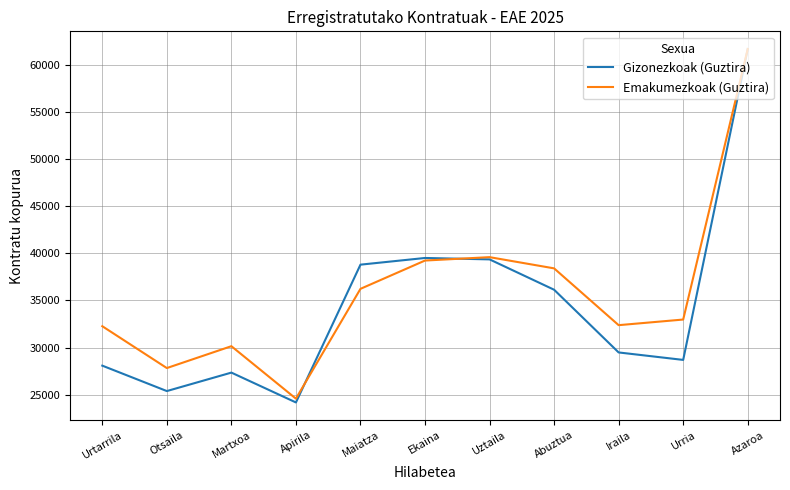

Where do Emakumezkoak (Guztira) and Gizonezkoak (Guztira) first cross each other?

Apirila and Maiatza